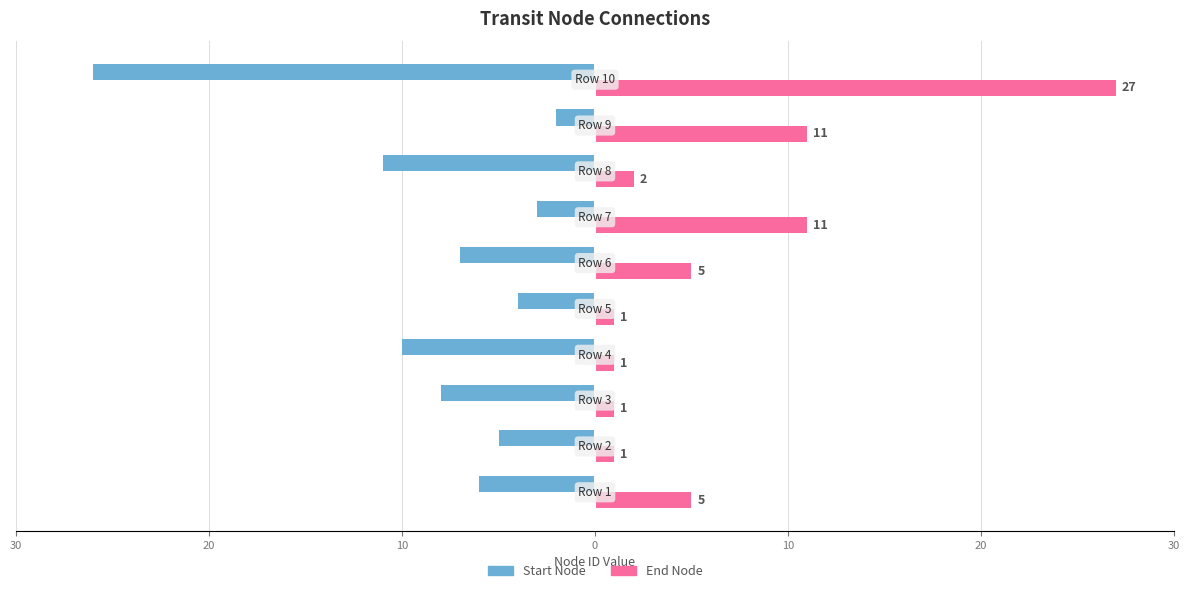

What is the value of the End Node bar at the 4th from the left?

1